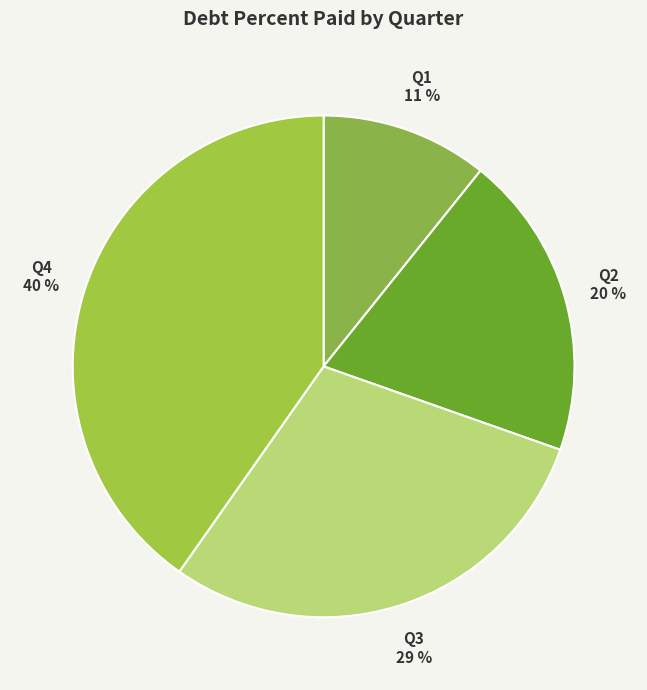

To the nearest percent, what portion does Q4 represent?

40%